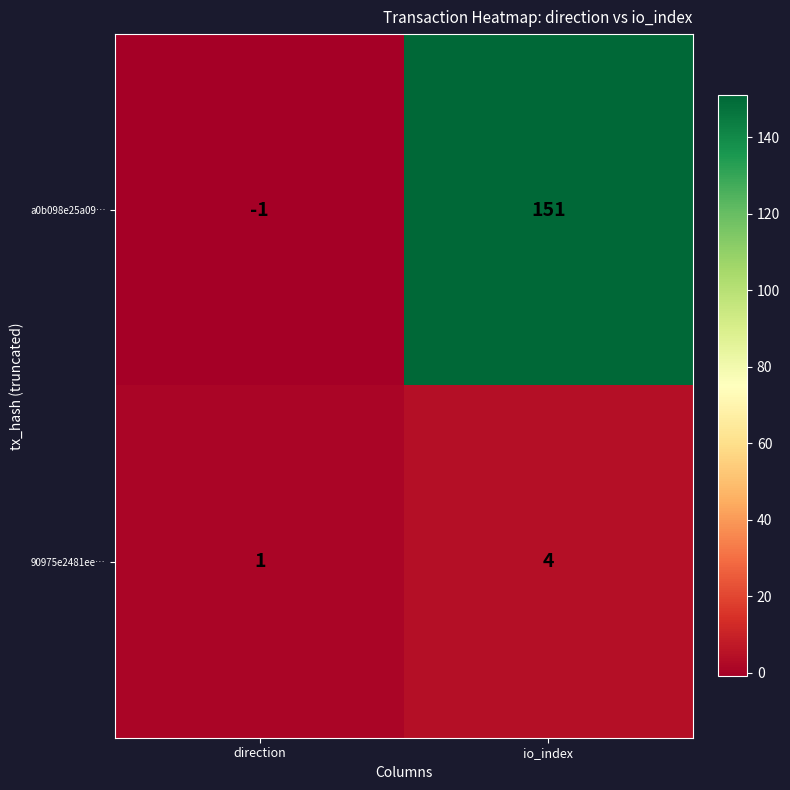

True or false: a0b098e25a09… has a value of 151 at io_index.

True